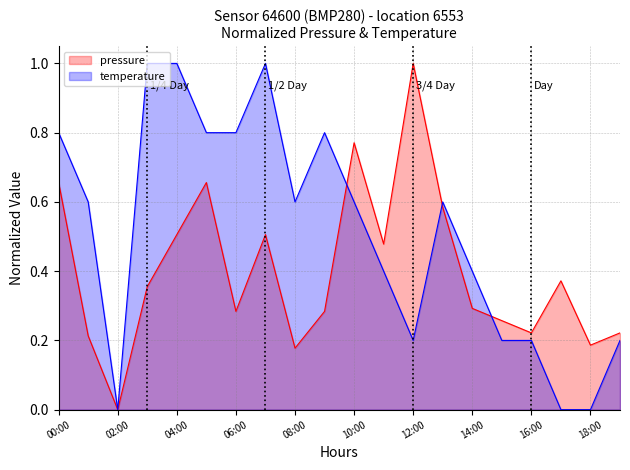

Which series has the largest total across all categories?

temperature